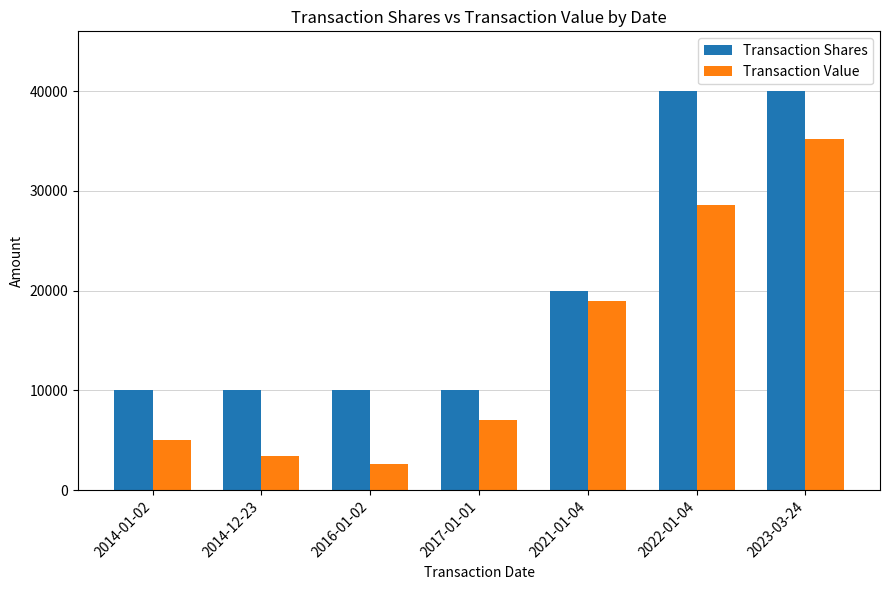

How many bars are there in total?

14